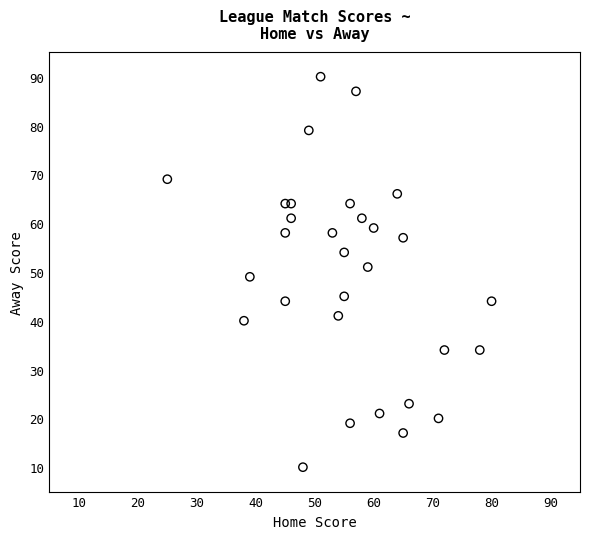

What is the range of Y values (max minus min)?

80